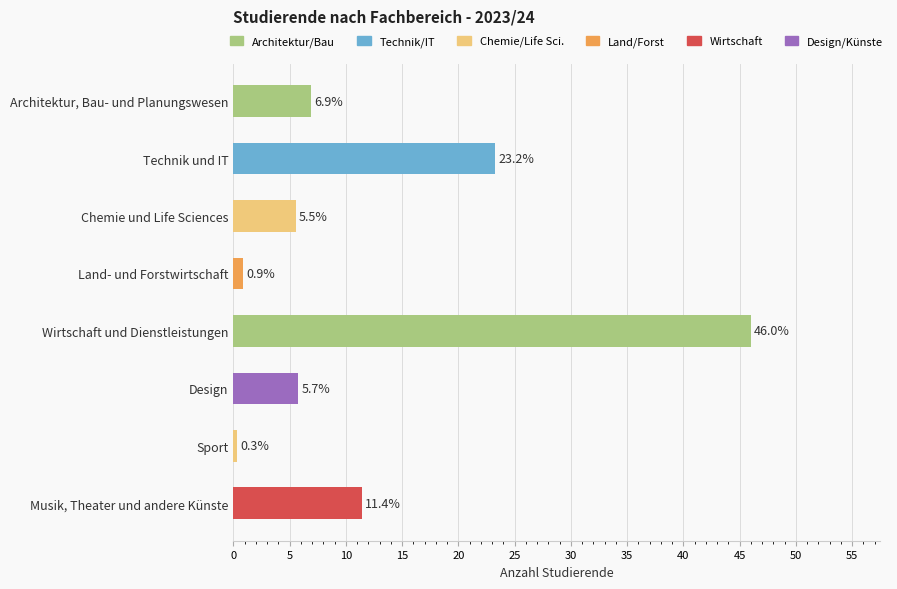

Approximately how many times larger is the value at Technik und IT compared to Chemie und Life Sciences?

4.2